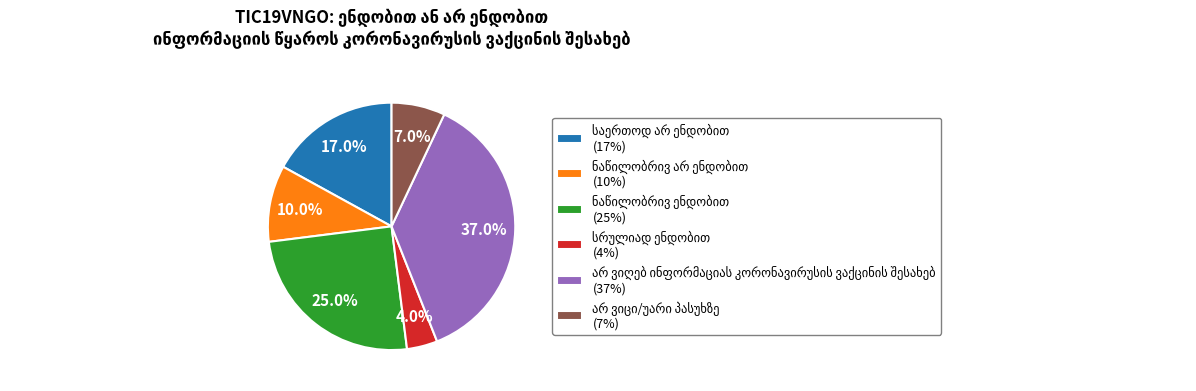

Is there any slice that represents more than half of the pie?

No